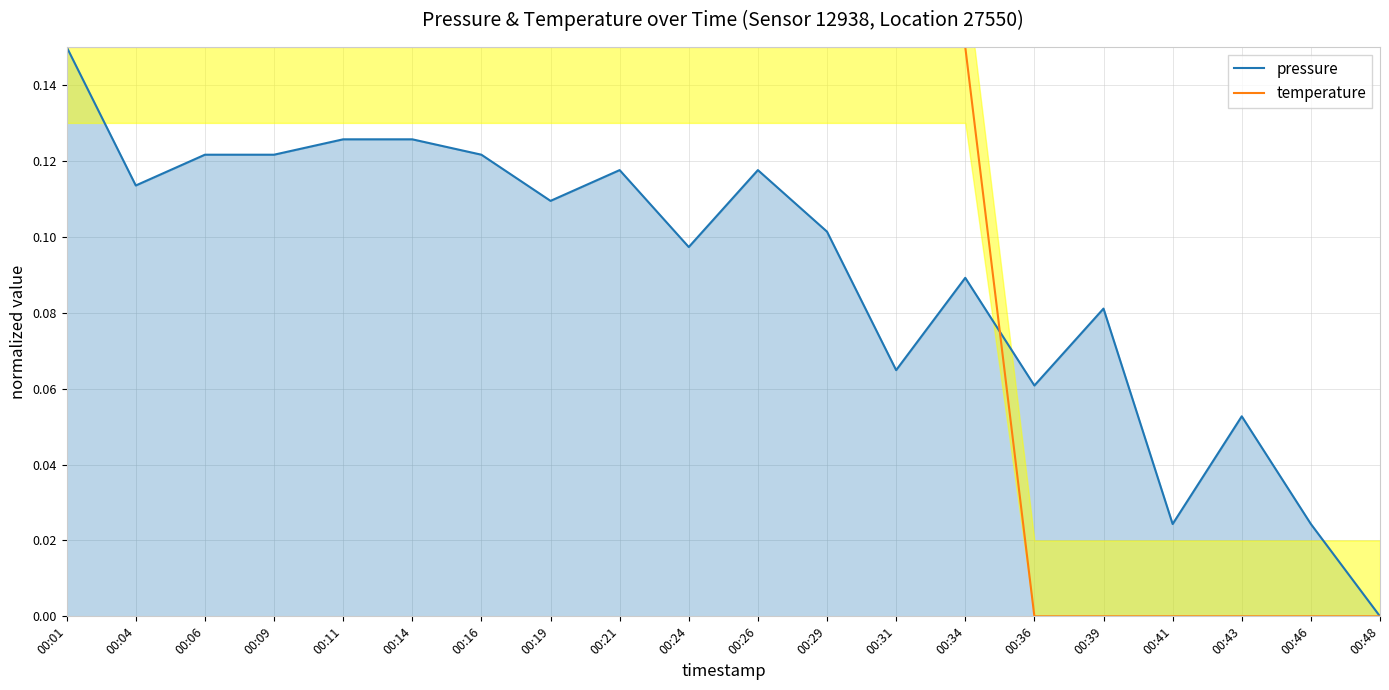

What is the total value across all series at 00:31?

0.2